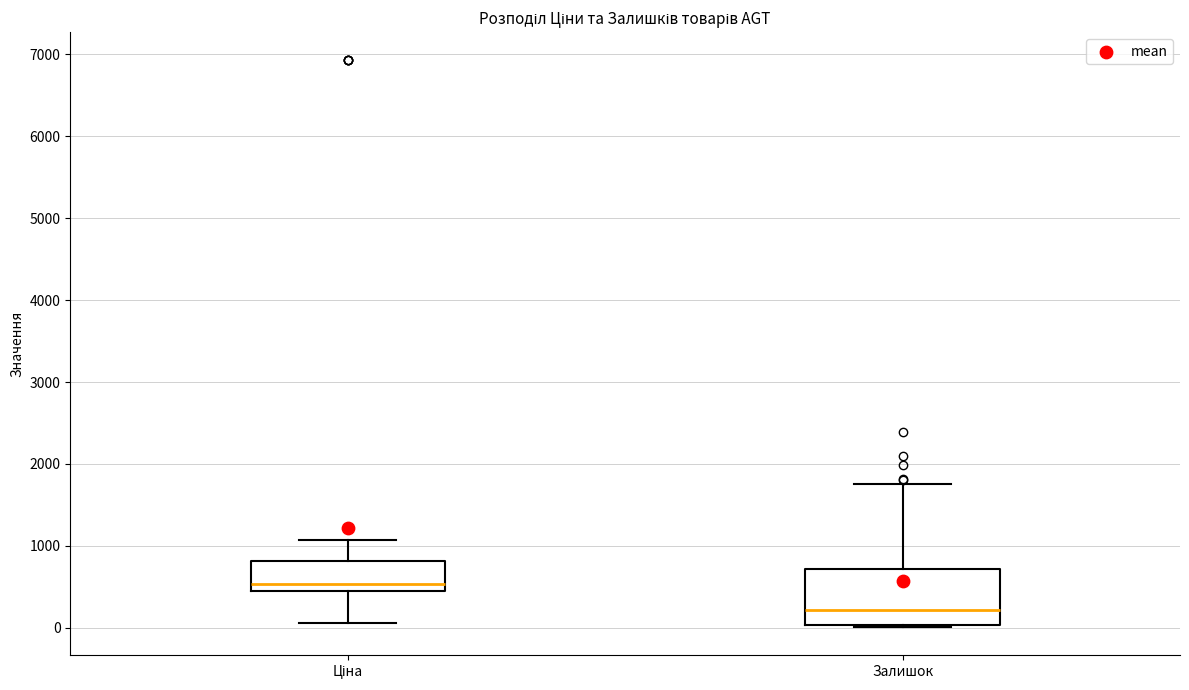

Which box's median line is the highest?

Ціна